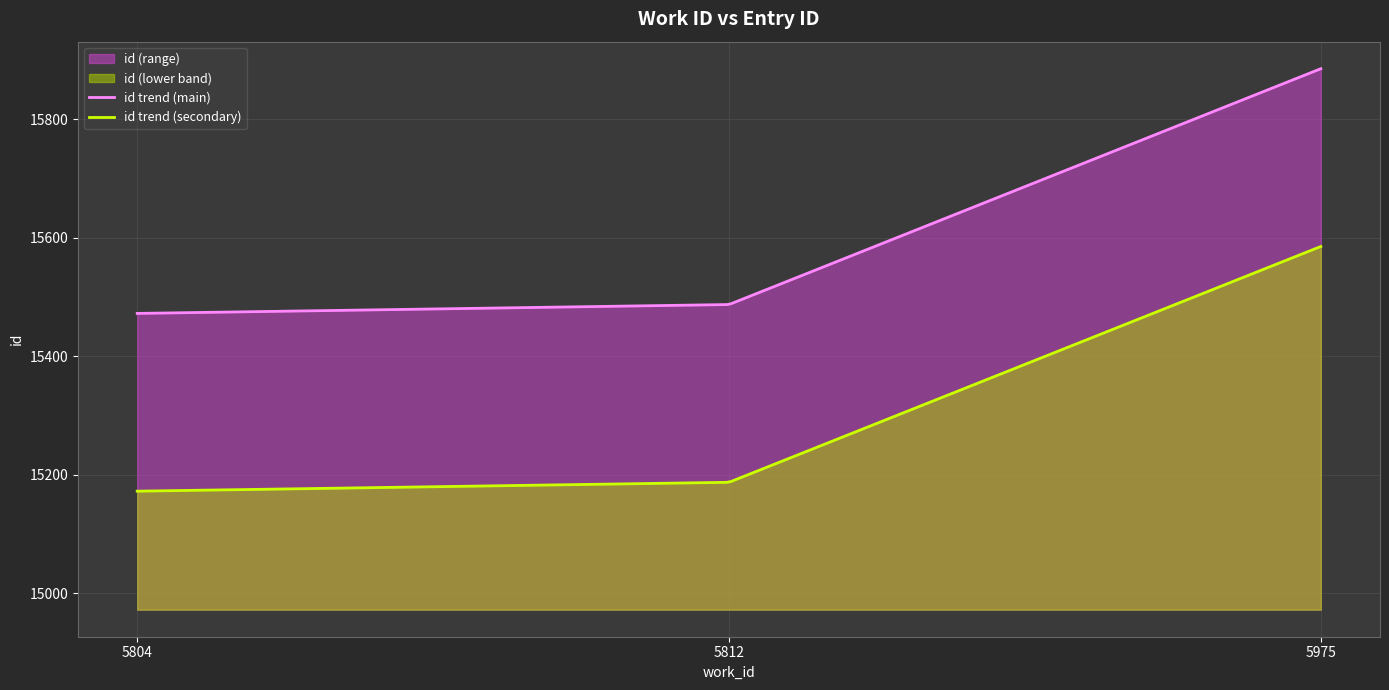

List the labels in order of value, largest first.

5975, 5812, 5804